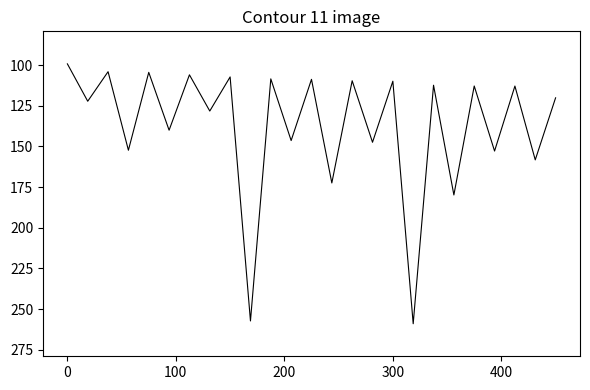

True or false: the data has more than 0 interior local peaks.

True